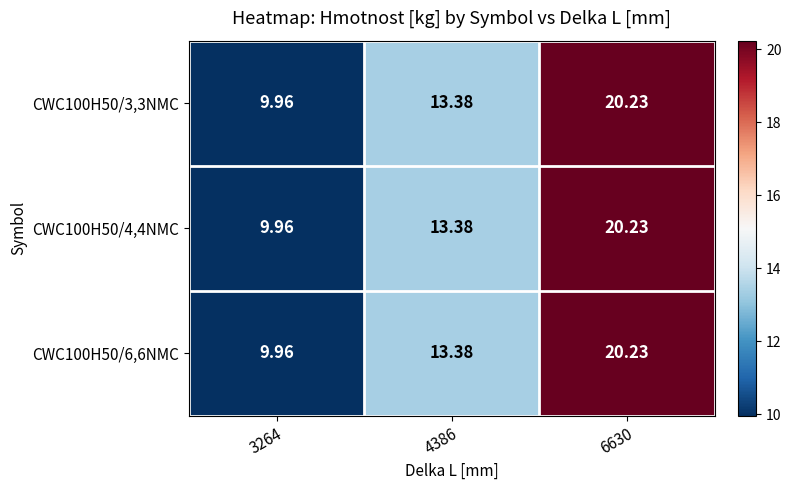

Is the value of CWC100H50/6,6NMC at 4386 greater than the value of CWC100H50/4,4NMC at 6630?

No